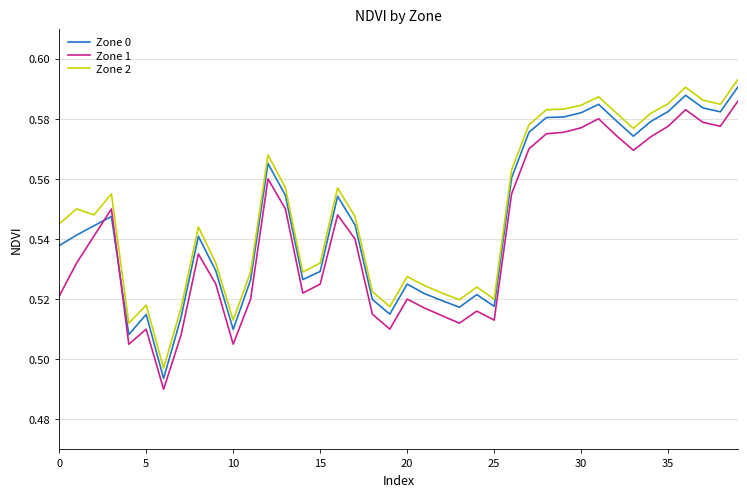

True or false: Zone 2 and Zone 1 intersect in this chart.

False